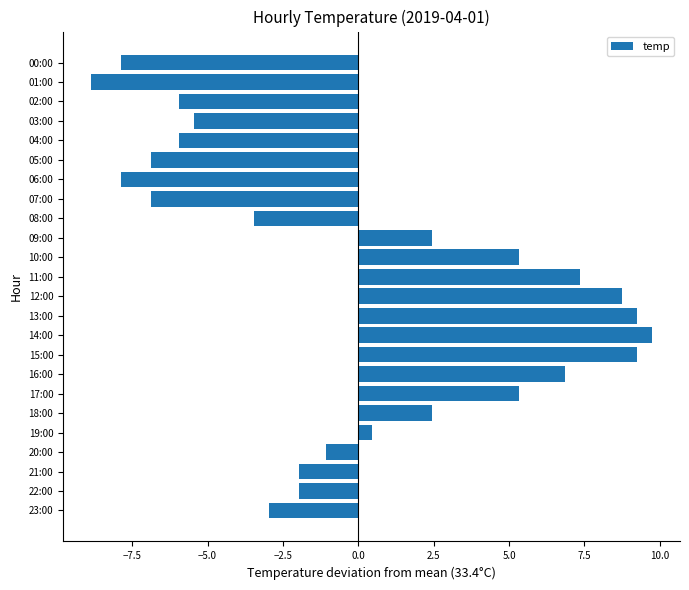

Reading top to bottom, list all the values displayed in this chart.

-7.9	-8.9	-6.0	-5.5	-6.0	-6.9	-7.9	-6.9	-3.5	2.4	5.3	7.3	8.7	9.2	9.7	9.2	6.8	5.3	2.4	0.4	-1.1	-2.0	-2.0	-3.0